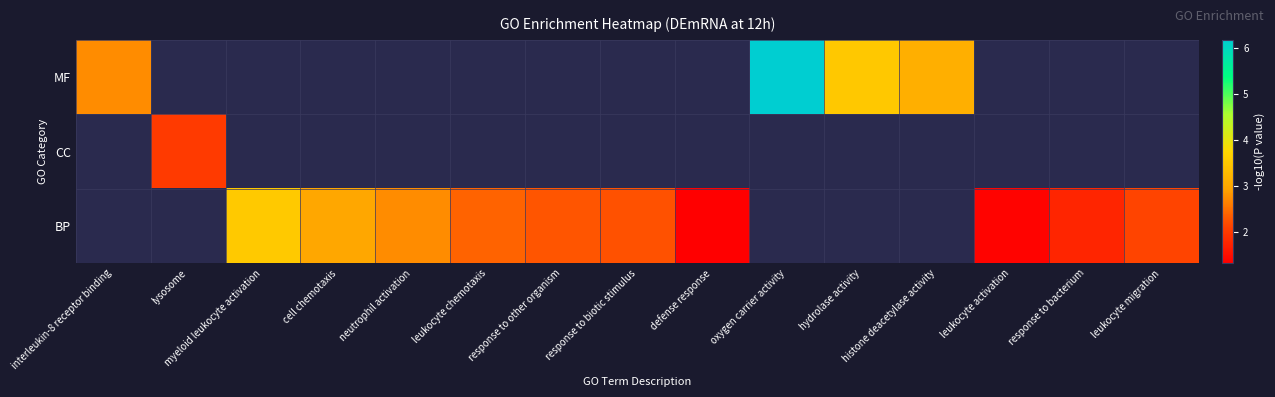

What is the smallest value displayed?

1.3